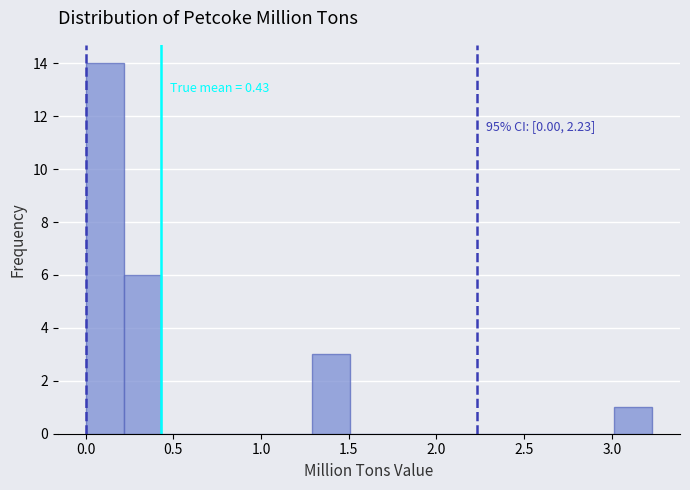

Which range on the x-axis has the tallest bar?

0.00 to 0.20